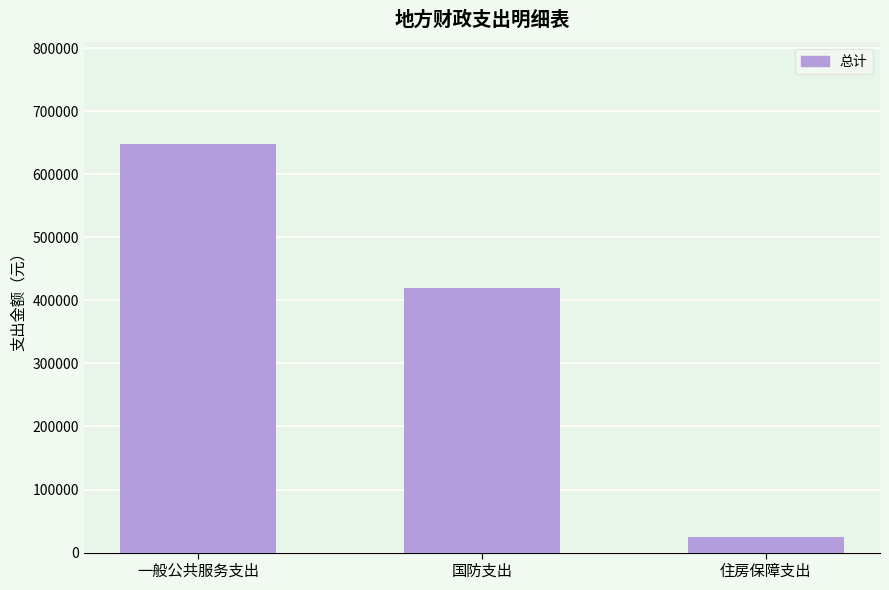

Reading left to right, extract all data points from this chart.

647711.0	420000.0	23935.7